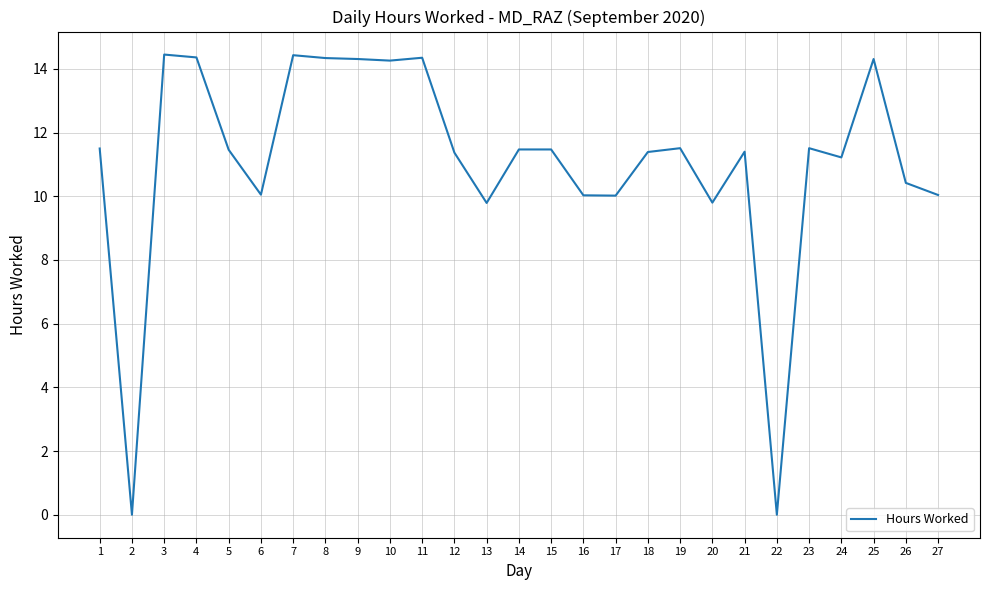

What is the change in value from 10 to 18?

-2.9